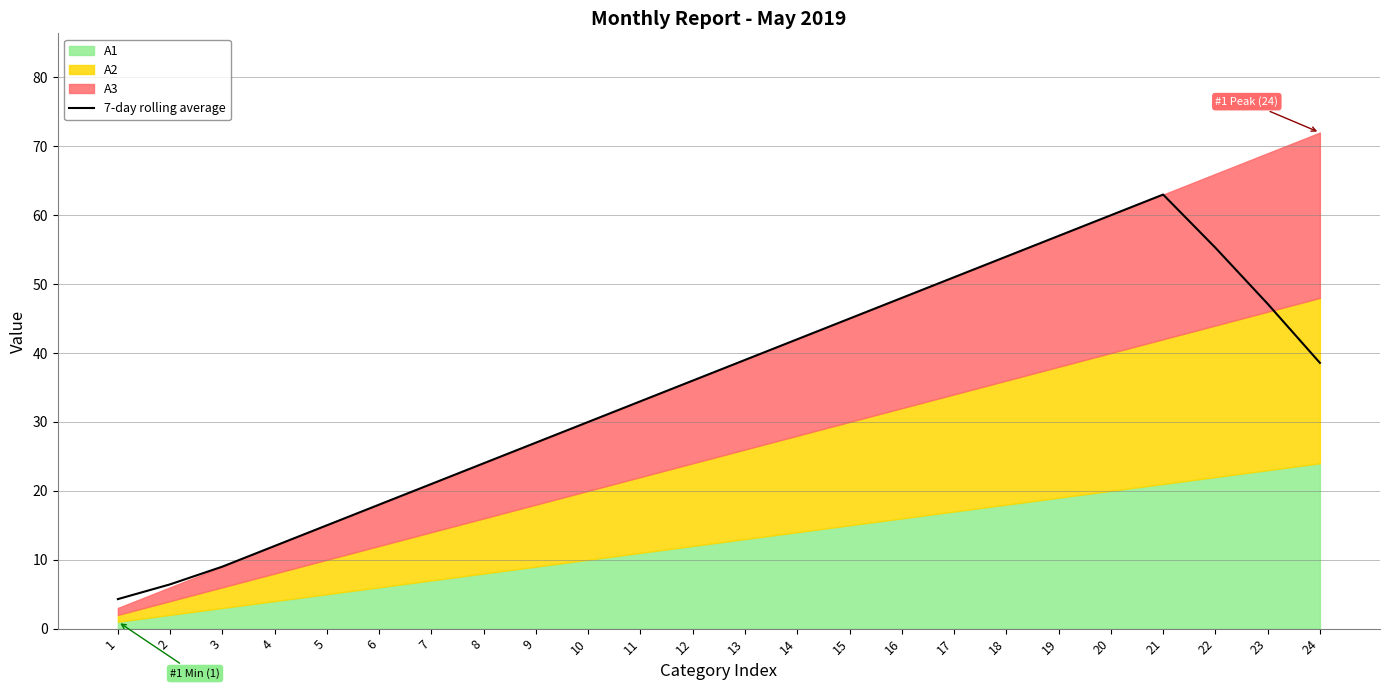

True or false: 7-day rolling average has a value of 41.6 at 9.

False